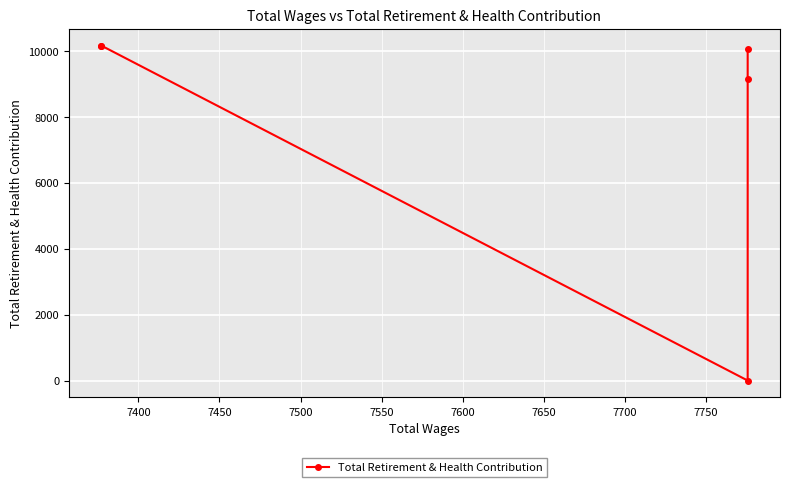

Reading left to right, extract all data points from this chart.

10075	9164	0	10173	10173